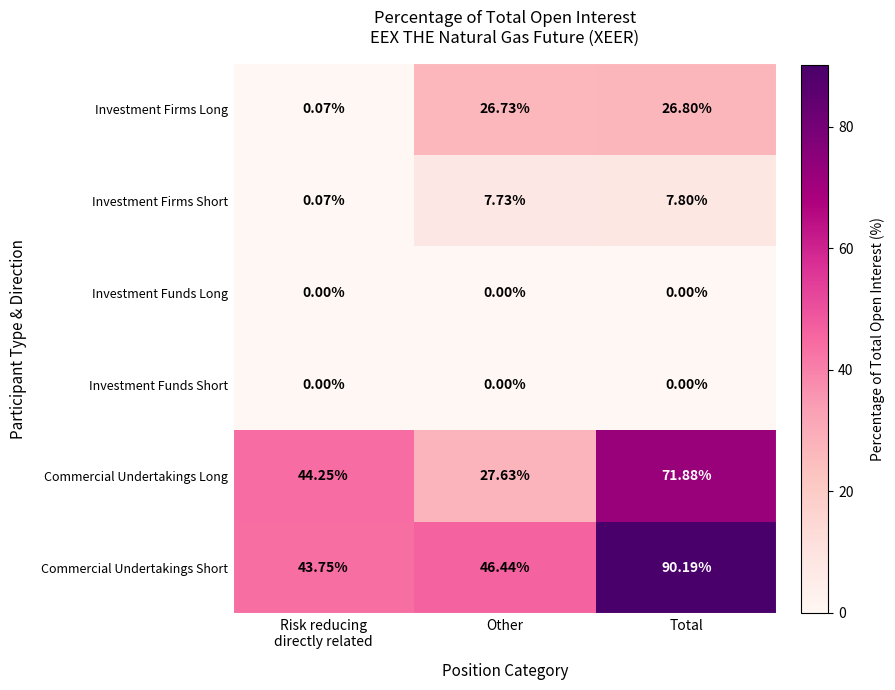

Where does the Investment Firms Long series first go above 26?

Other